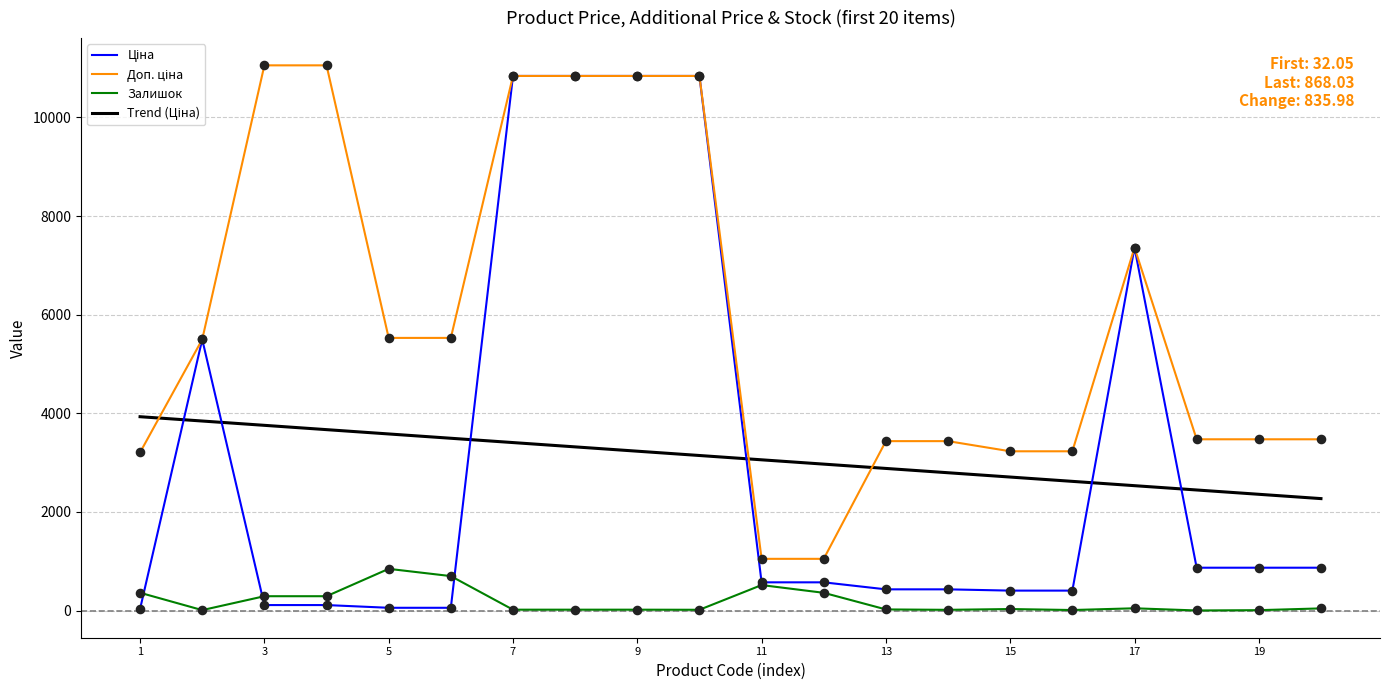

Which series has the largest total across all categories?

Доп. ціна